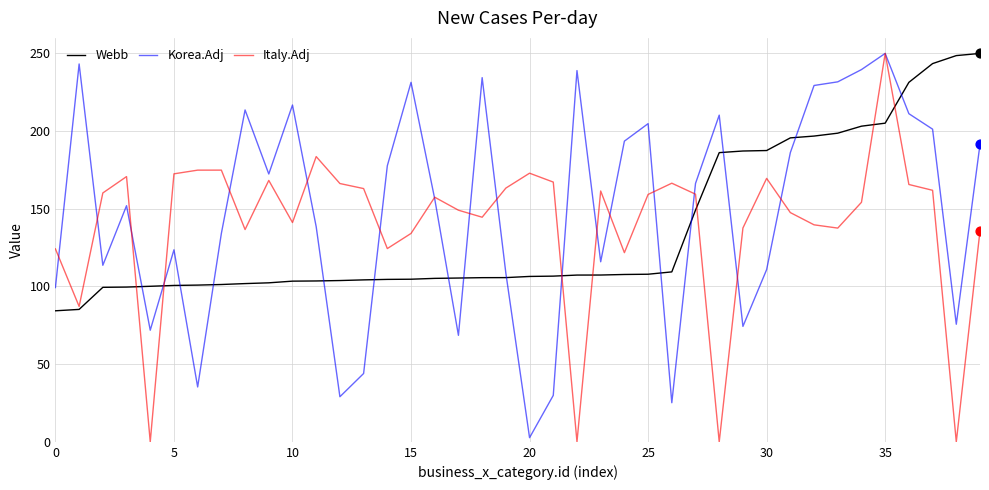

What are all the series names shown in the legend?

Webb, Korea.Adj, Italy.Adj